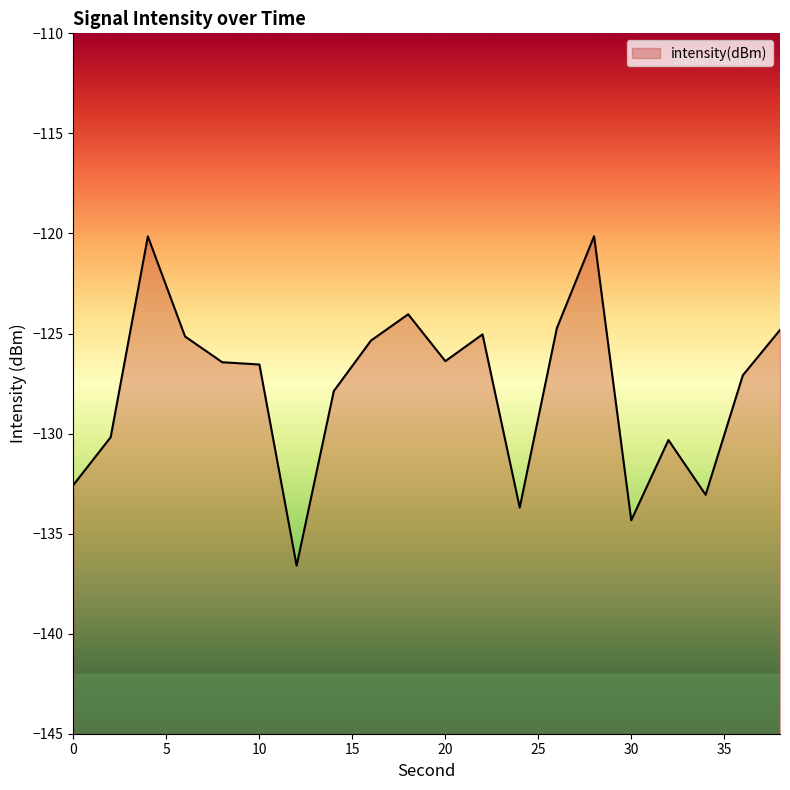

Count the number of values greater than -126.

8